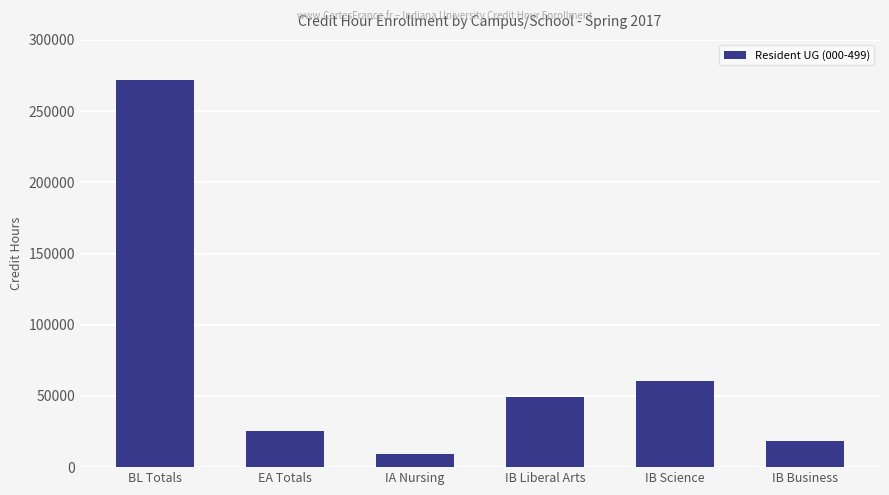

Read the value at IA Nursing.

9270